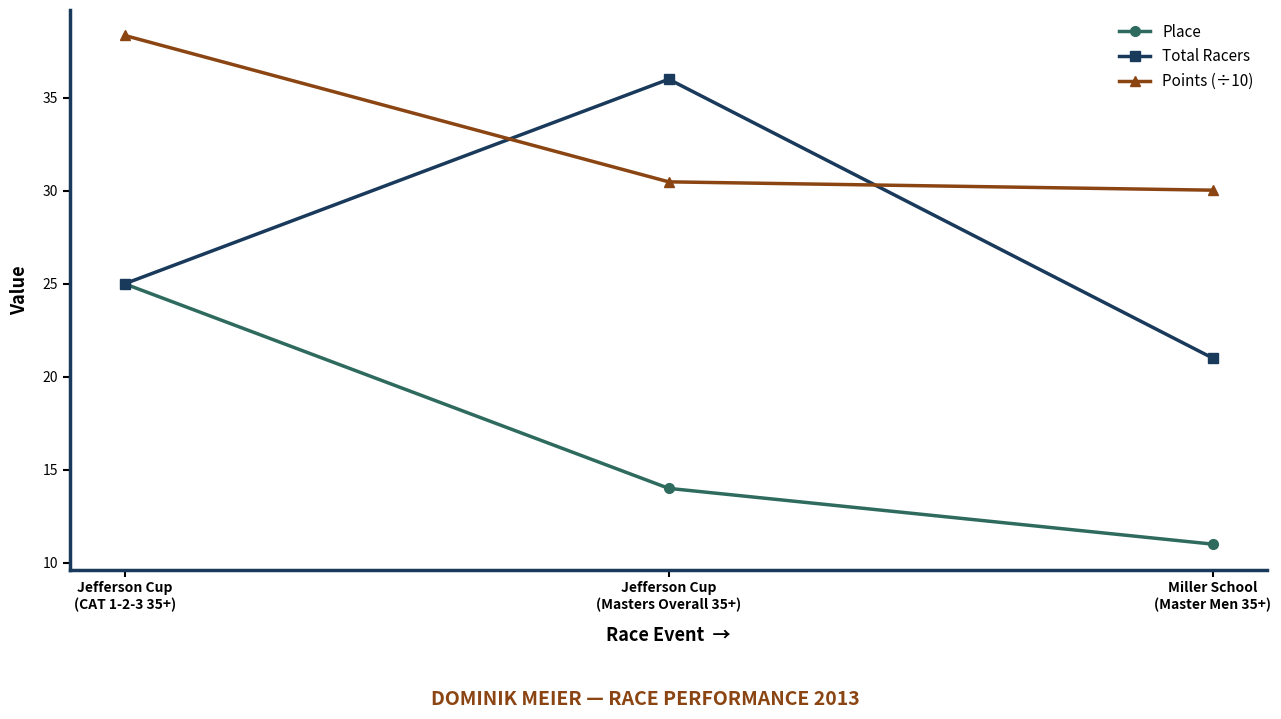

What is the value of the Total Racers point at the 1st from the left?

25.0